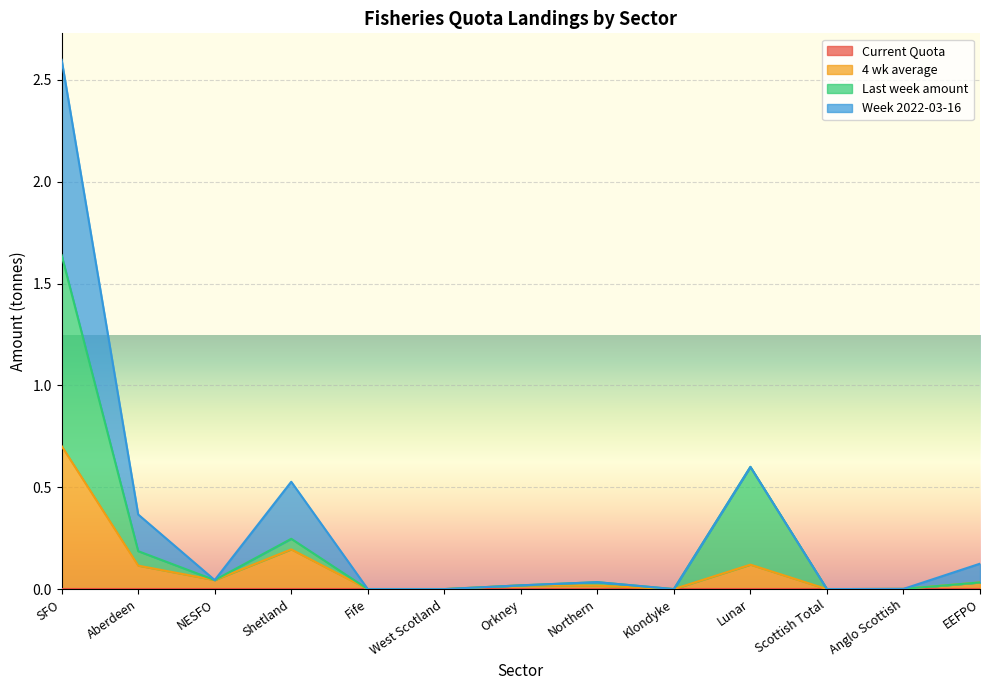

At which category is the sum across all series the highest?

SFO